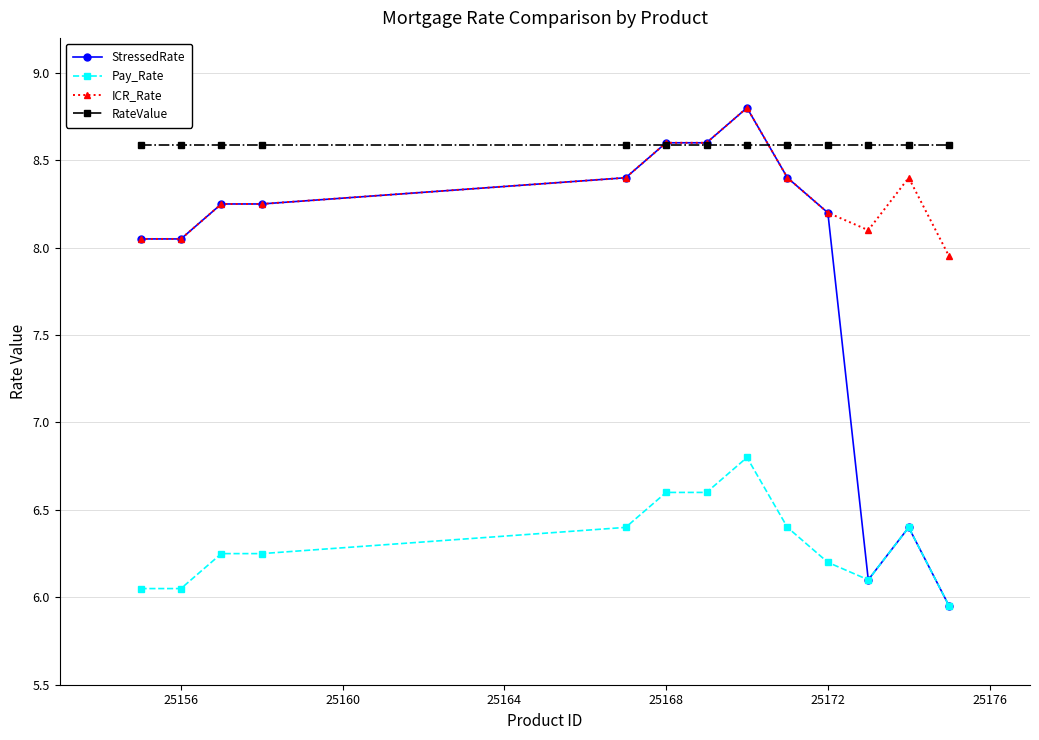

Which series has the largest range (max minus min)?

StressedRate